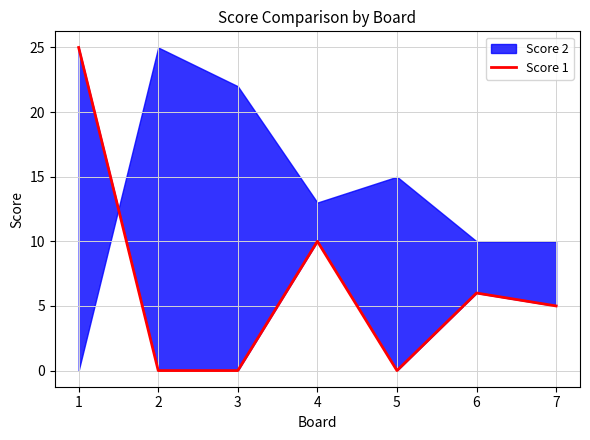

What is the greatest value displayed?

25